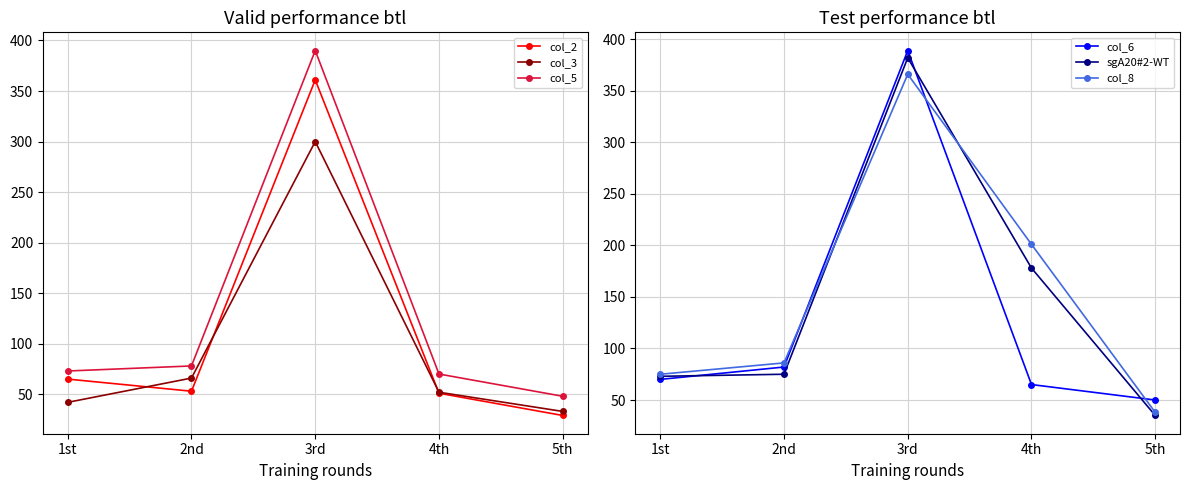

Where is the first local maximum for col_3?

3rd